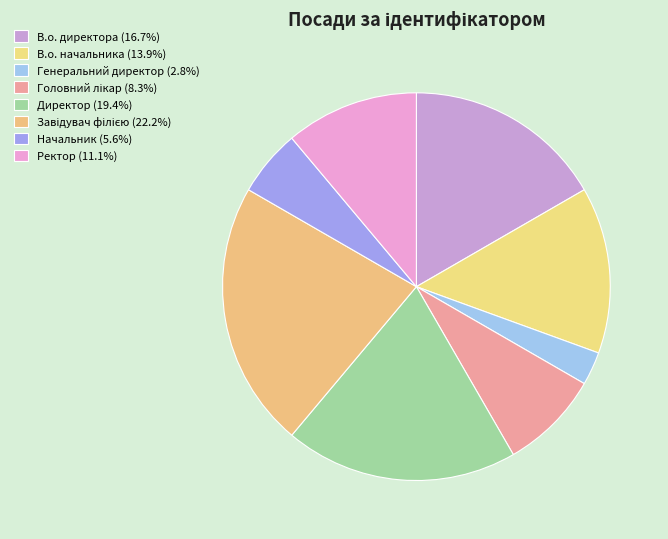

Which category has the smallest portion of the pie?

Генеральний директор